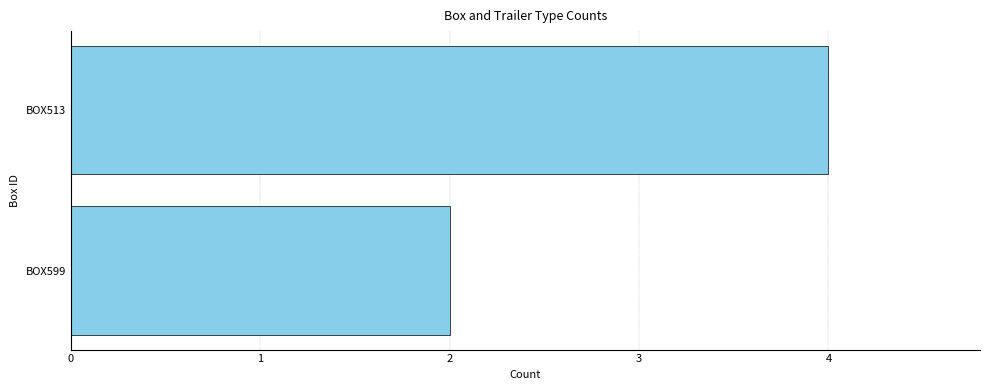

Approximately how many times larger is the value at BOX513 compared to BOX599?

2.0